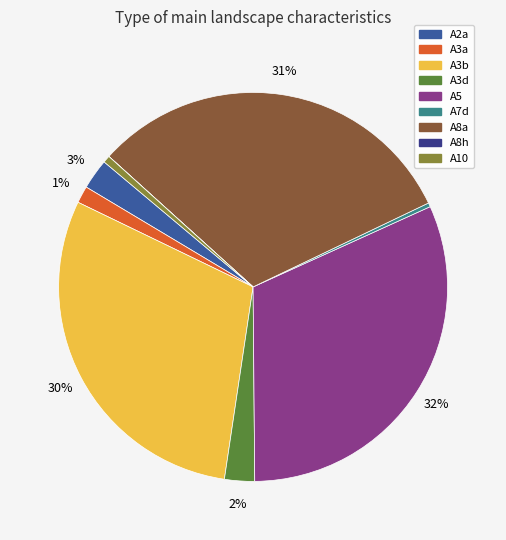

To the nearest percent, what is the combined percentage of A5 and A7d?

32%